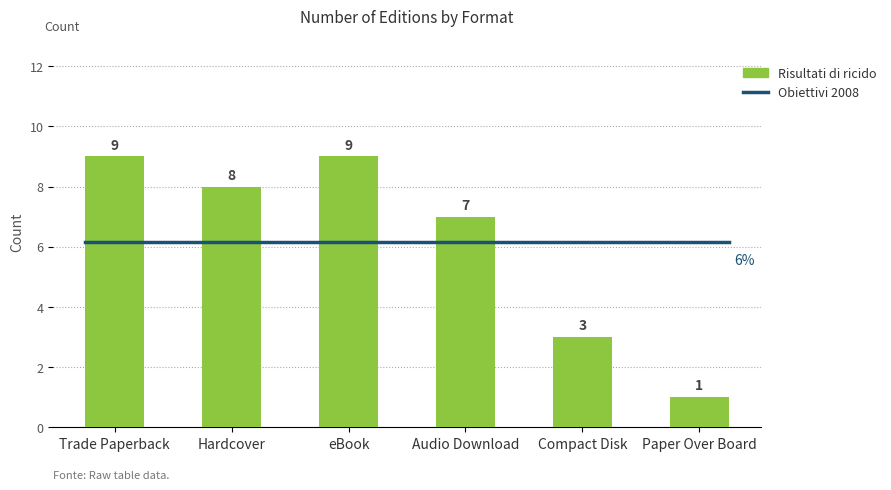

Reading left to right, what are all the values shown in this chart?

9	8	9	7	3	1